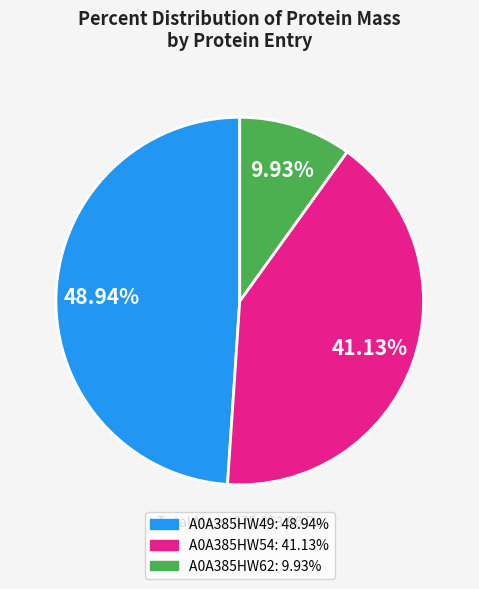

What is the total percentage of A0A385HW54 and A0A385HW62?

51.1%